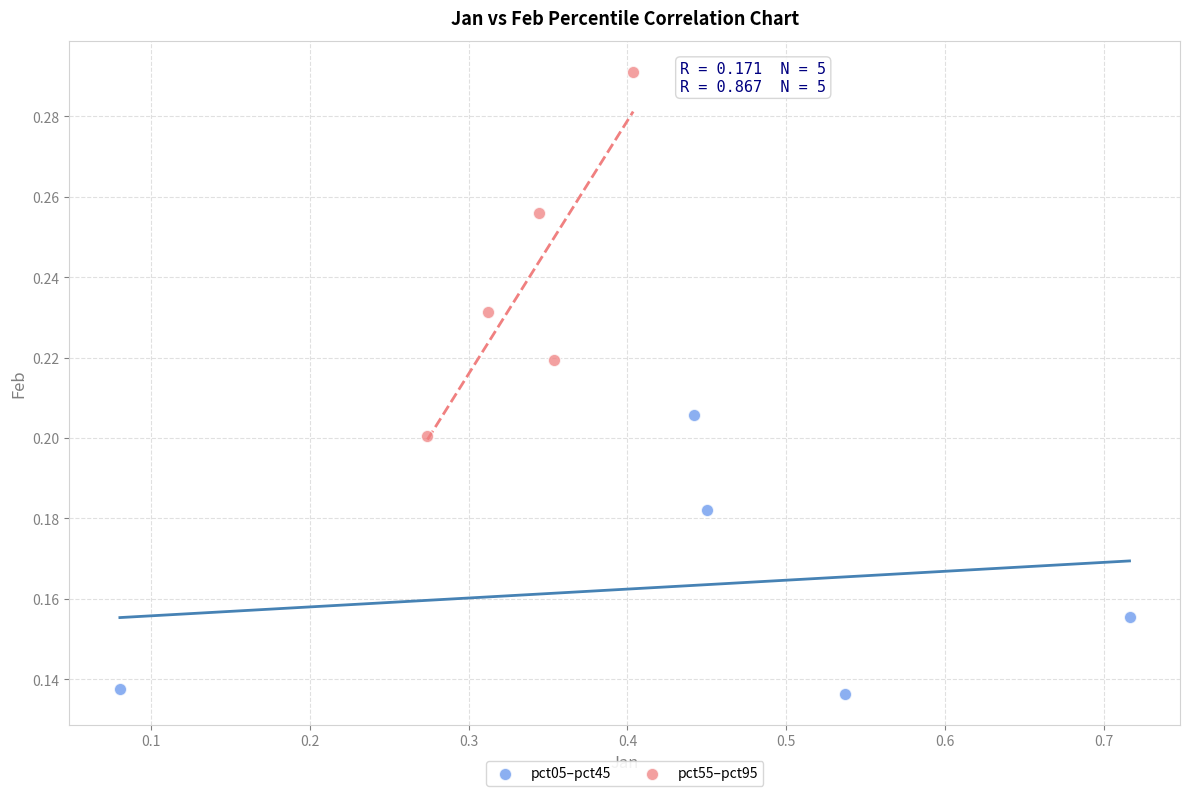

Which series contains the highest Y value?

pct55–pct95